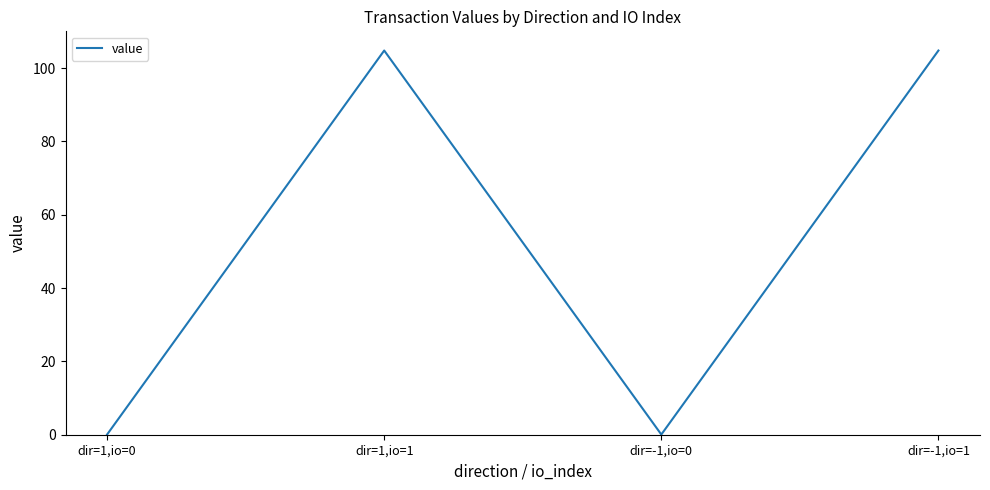

What is the maximum value shown in the chart?

104.8